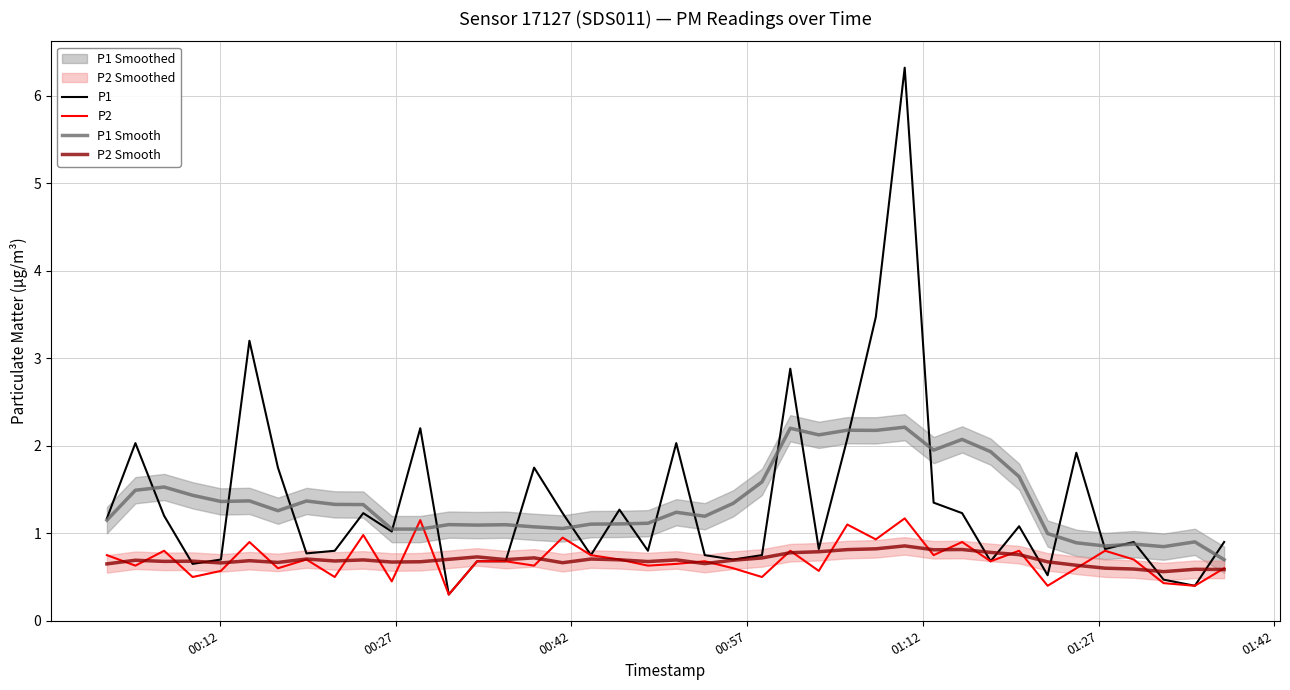

What is the lowest value of the P2 series?

0.3